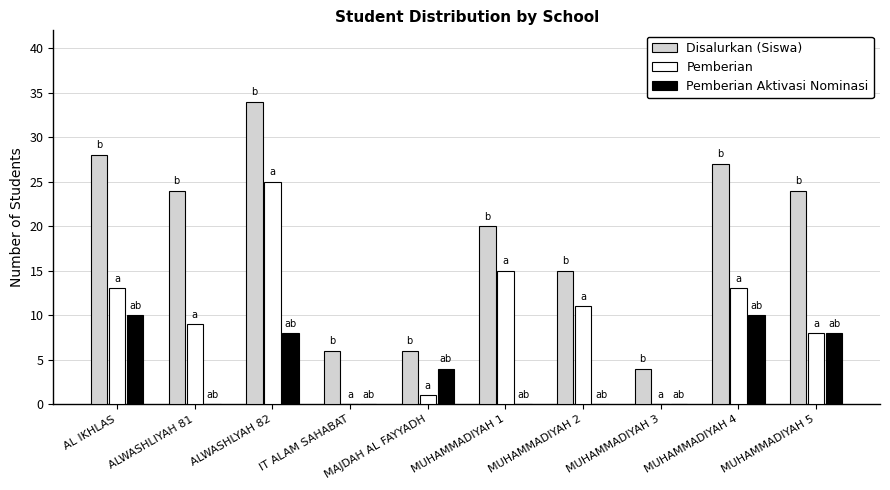

At which category is the sum across all series the highest?

ALWASHLYAH 82